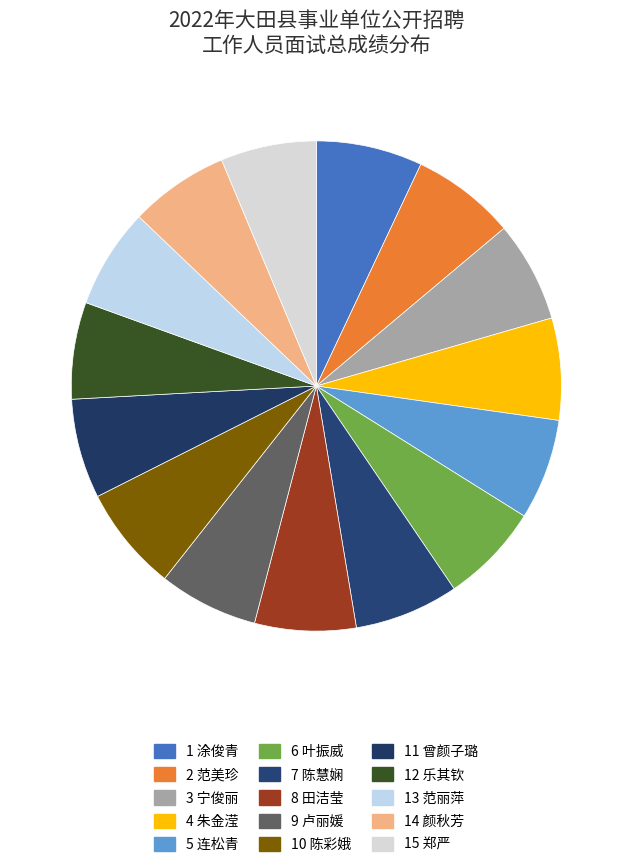

Which slice is the smallest?

郑严